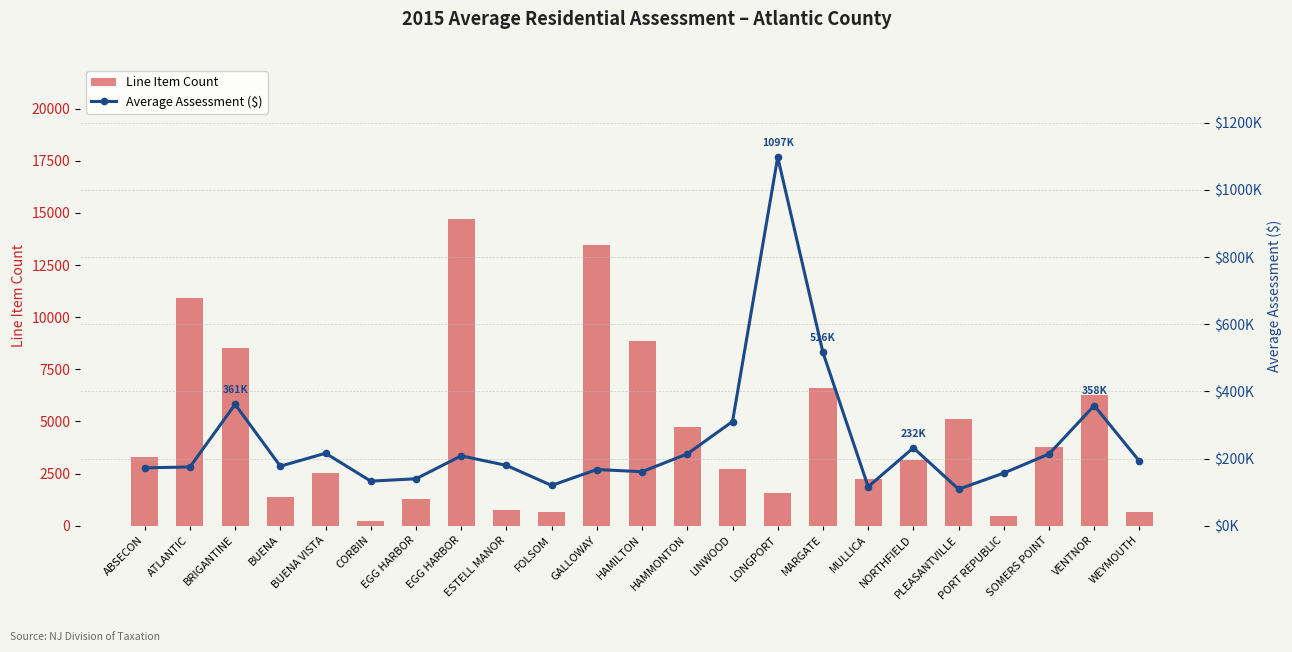

Is the value of Average Assessment ($) at VENTNOR greater than the value of Line Item Count at BUENA VISTA?

Yes